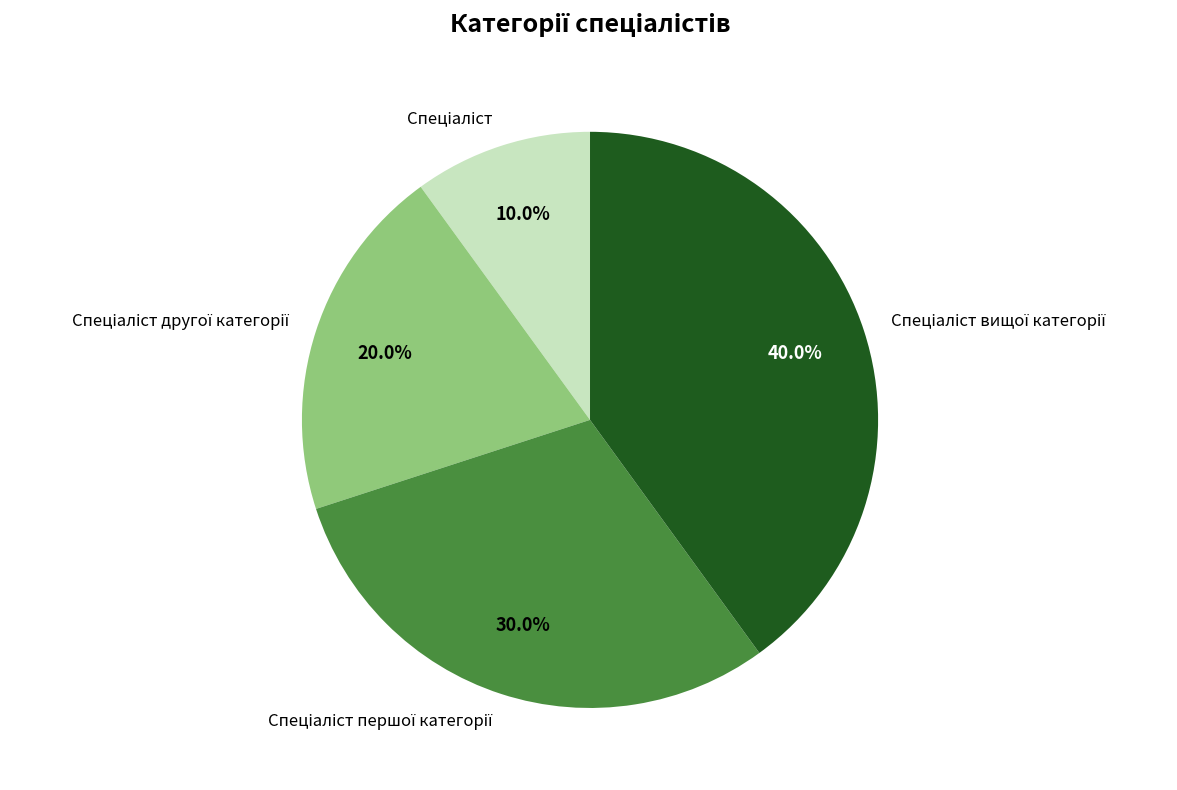

Is there a majority slice in this chart?

No